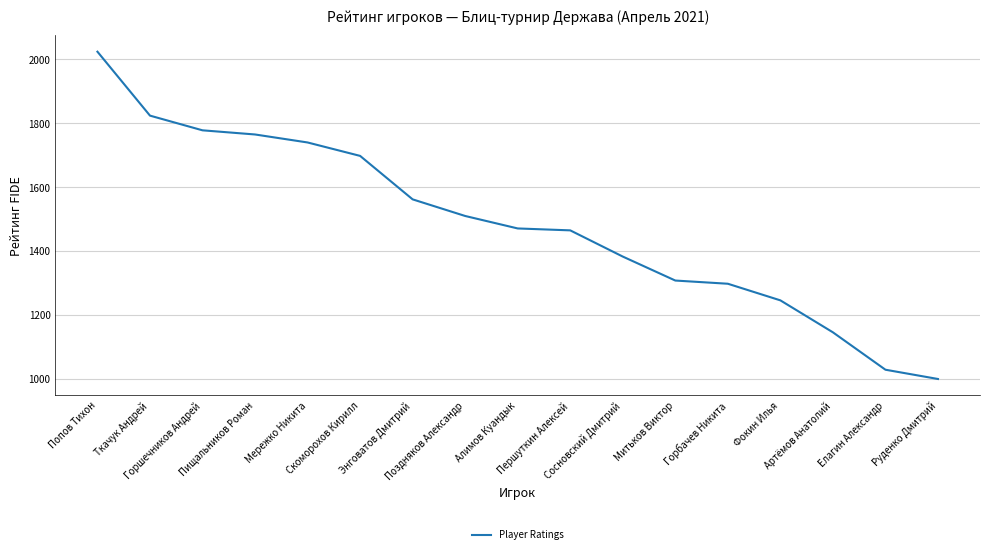

What is the smallest value displayed?

1000